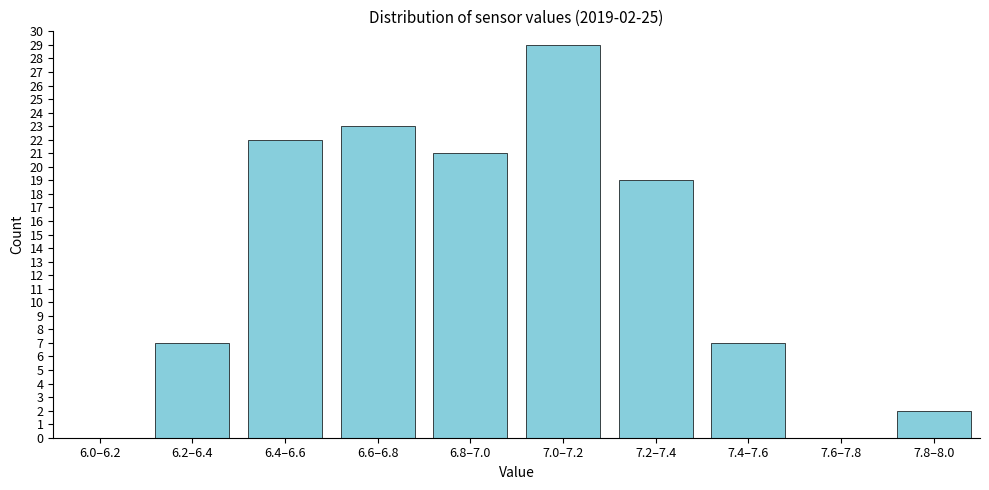

Reading right to left, extract all data points from this chart.

7.8–8.0=2	7.6–7.8=0	7.4–7.6=7	7.2–7.4=19	7.0–7.2=29	6.8–7.0=21	6.6–6.8=23	6.4–6.6=22	6.2–6.4=7	6.0–6.2=0